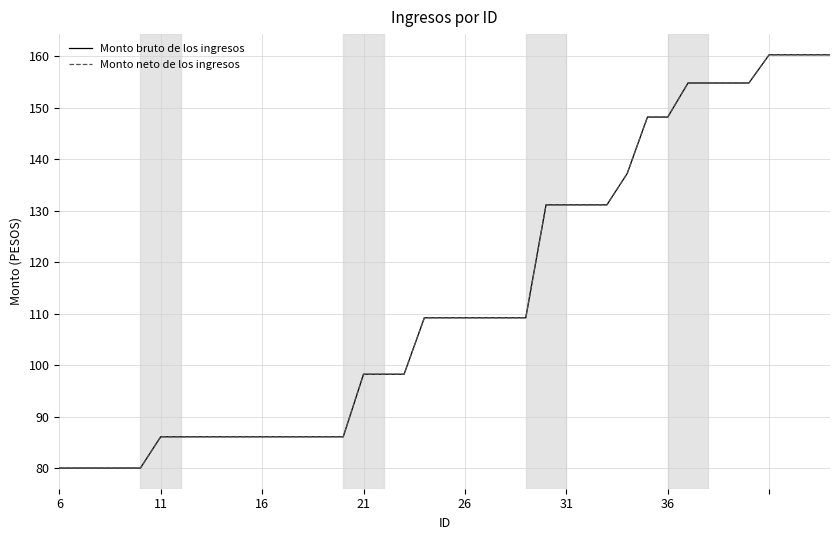

Is this an area chart (filled region under the line)?

No